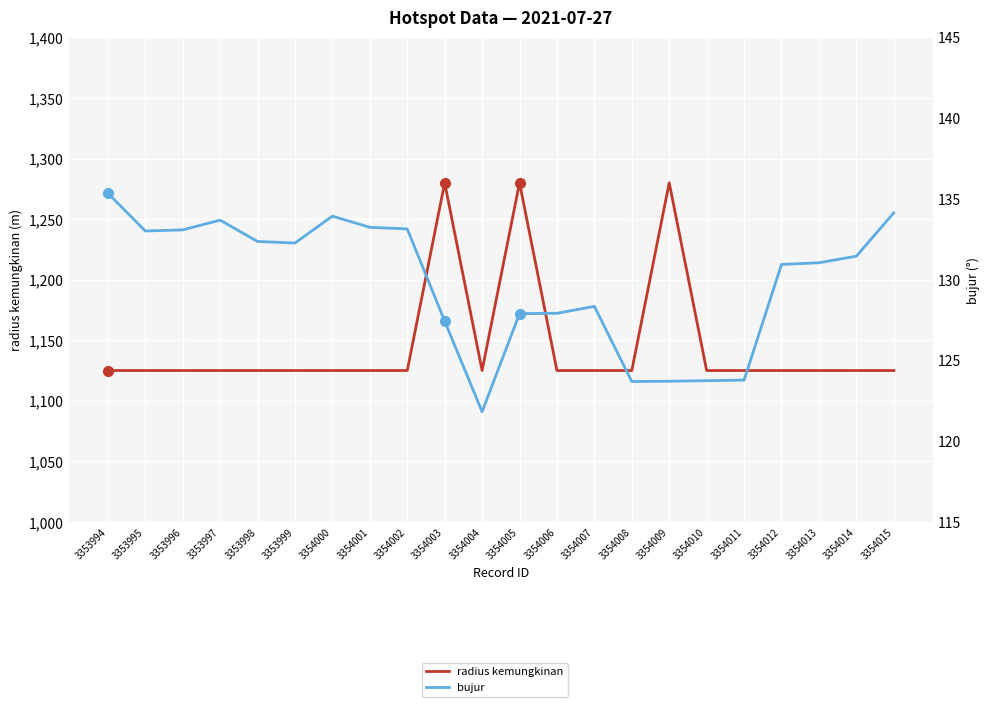

How many data points in radius kemungkinan are above 1125?

3